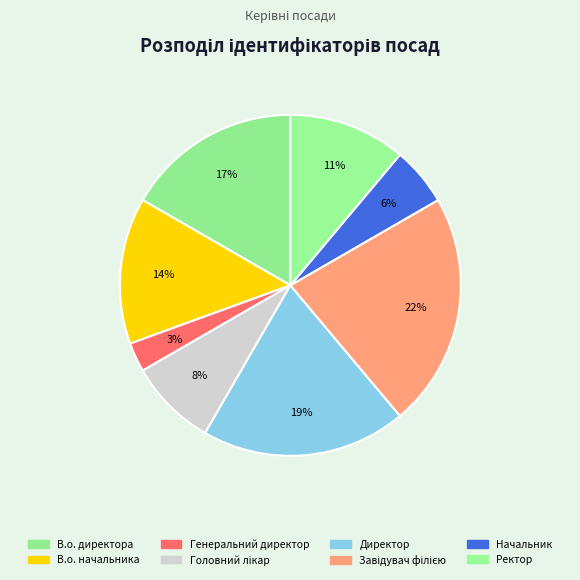

Count the number of slices in the pie.

8